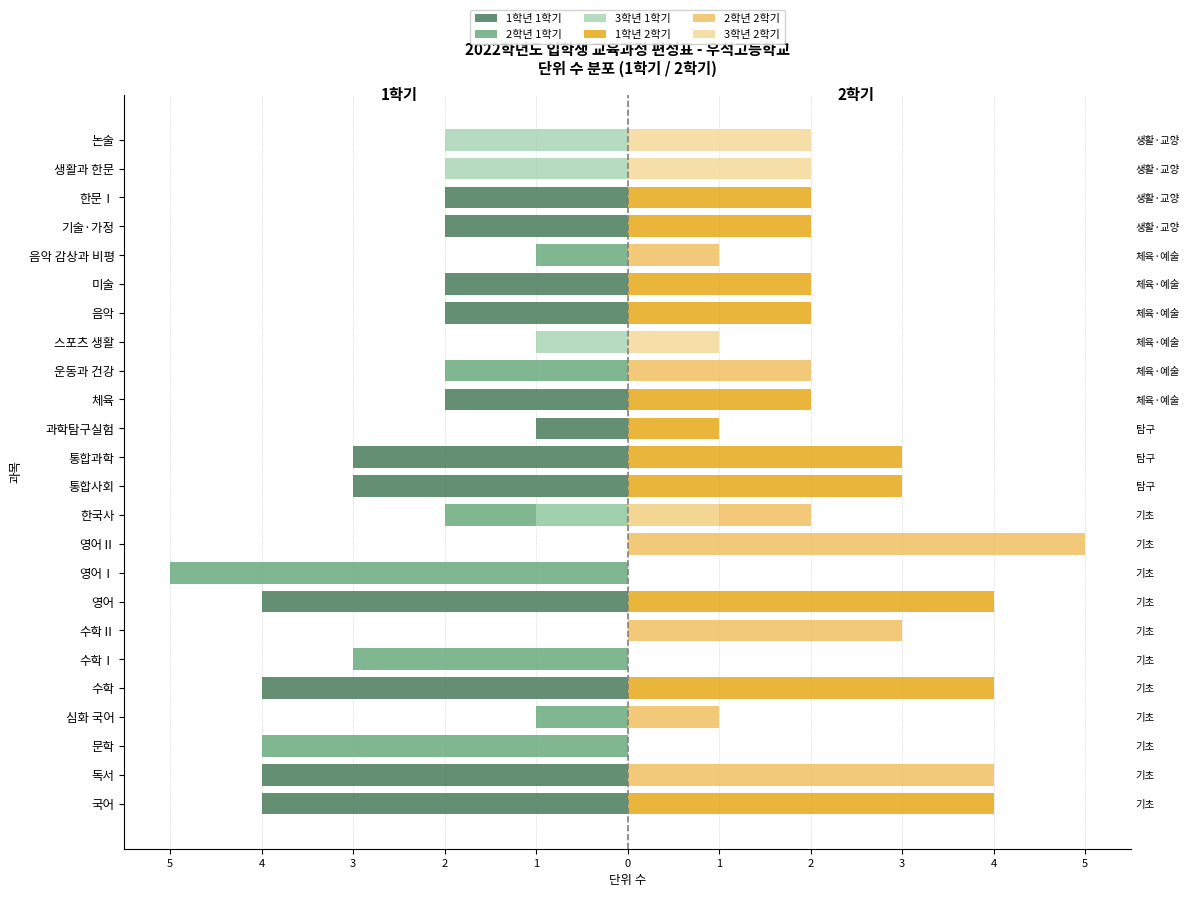

Reading left to right, what are all the values shown in this chart?

1학년 1학기: -4	-4	0	0	-4	0	0	-4	0	0	0	-3	-3	-1	-2	0	0	-2	-2	0	-2	-2	0	0
2학년 1학기: 0	0	-4	-1	0	-3	0	0	-5	0	-2	0	0	0	0	-2	0	0	0	-1	0	0	0	0
3학년 1학기: 0	0	0	0	0	0	0	0	0	0	-1	0	0	0	0	0	-1	0	0	0	0	0	-2	-2
1학년 2학기: 4	0	0	0	4	0	0	4	0	0	0	3	3	1	2	0	0	2	2	0	2	2	0	0
2학년 2학기: 0	4	0	1	0	0	3	0	0	5	2	0	0	0	0	2	0	0	0	1	0	0	0	0
3학년 2학기: 0	0	0	0	0	0	0	0	0	0	1	0	0	0	0	0	1	0	0	0	0	0	2	2